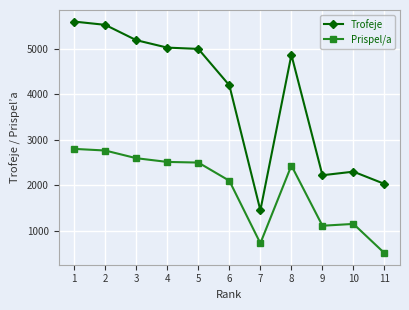

What is the spread (max minus min) of values at 5?

2501